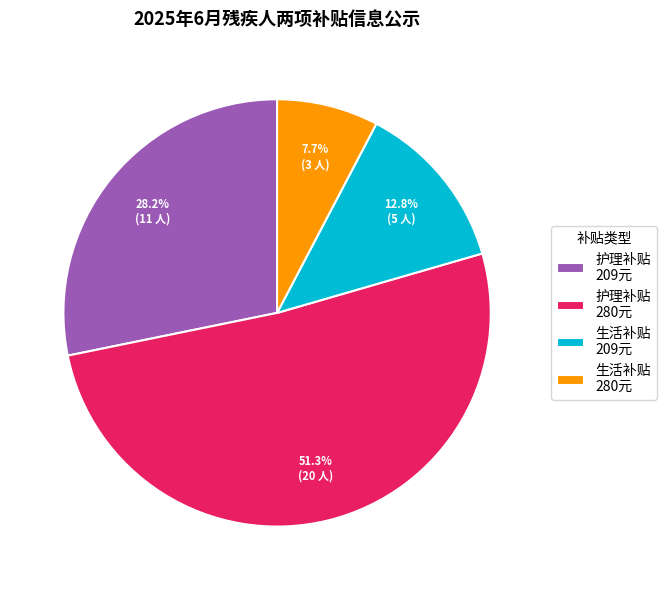

How many slices are in this pie chart?

4